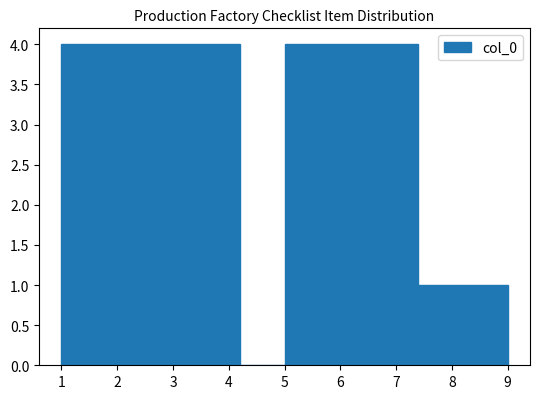

What is the height of the bar covering 6.6 to 7.4 on the x-axis? The values are not printed on the chart, so give them approximately, as read against the axis.

4